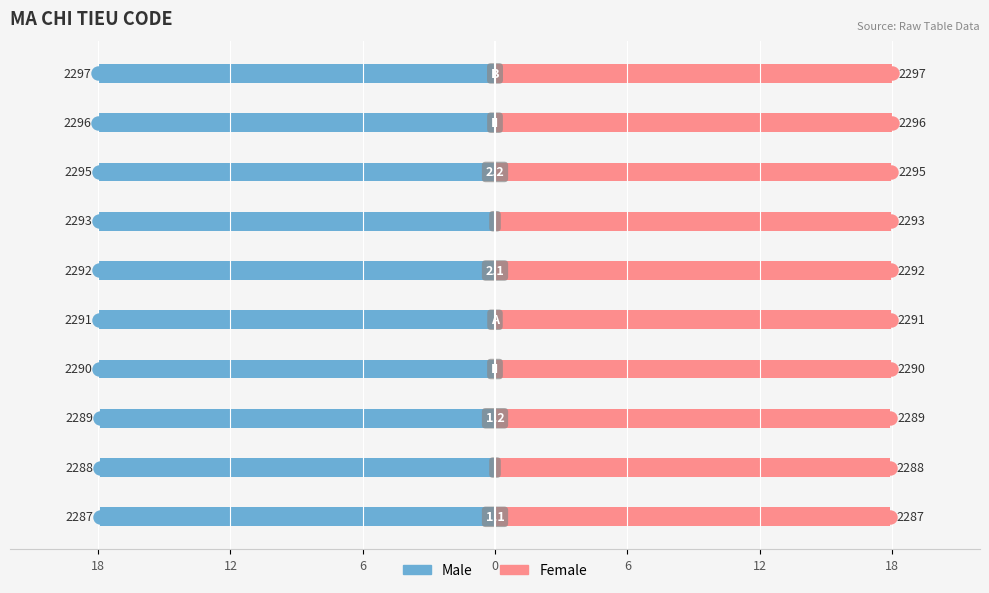

Rank the series by their average value, from lowest to highest.

Male, Female